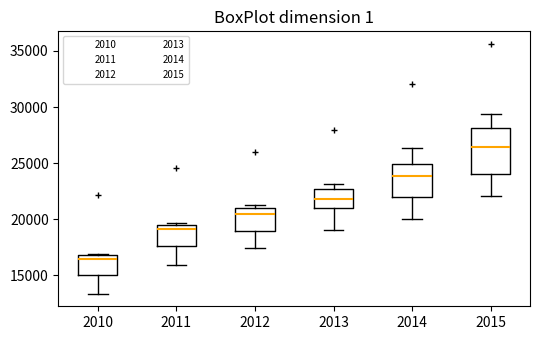

Which box has the lowest median line?

2010